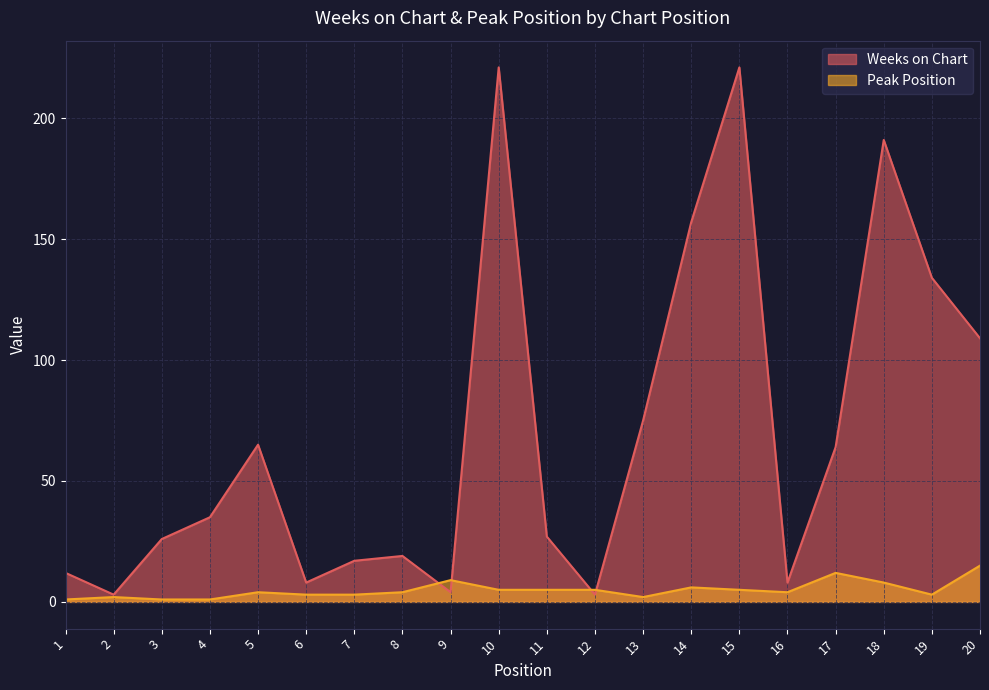

Where does the Weeks on Chart series first go above 35?

5